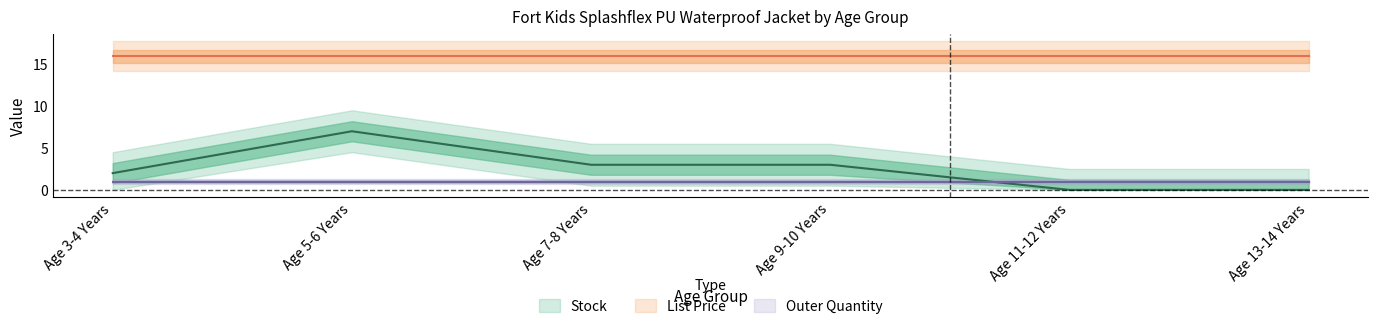

How many series are shown in this chart?

3